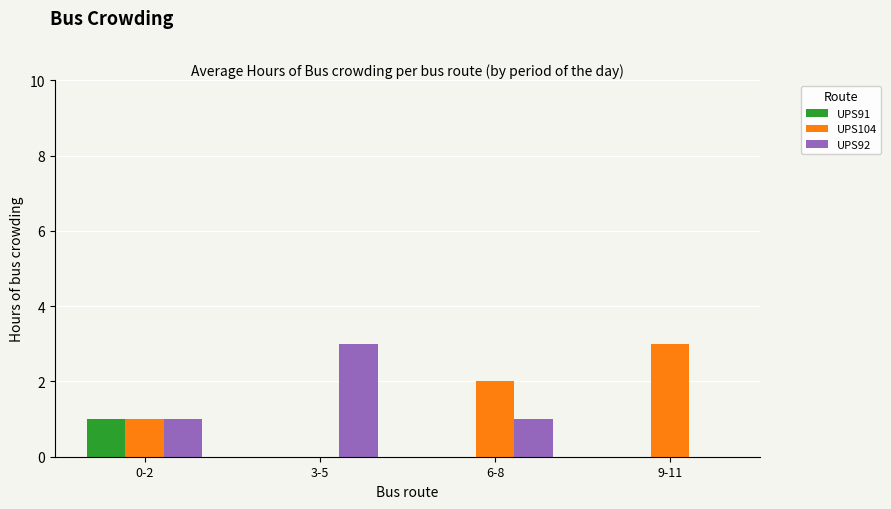

Read the UPS91 value at 0-2.

1